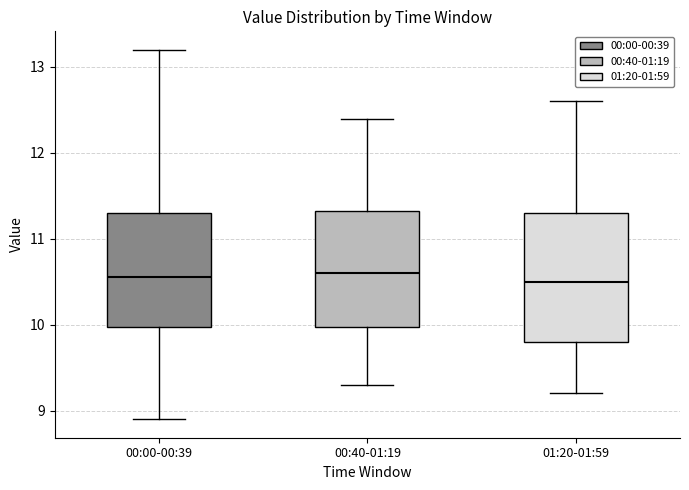

Where does the lower whisker of the box for 01:20-01:59 end on the y-axis? The values are not printed on the chart, so give them approximately, as read against the axis.

9.2